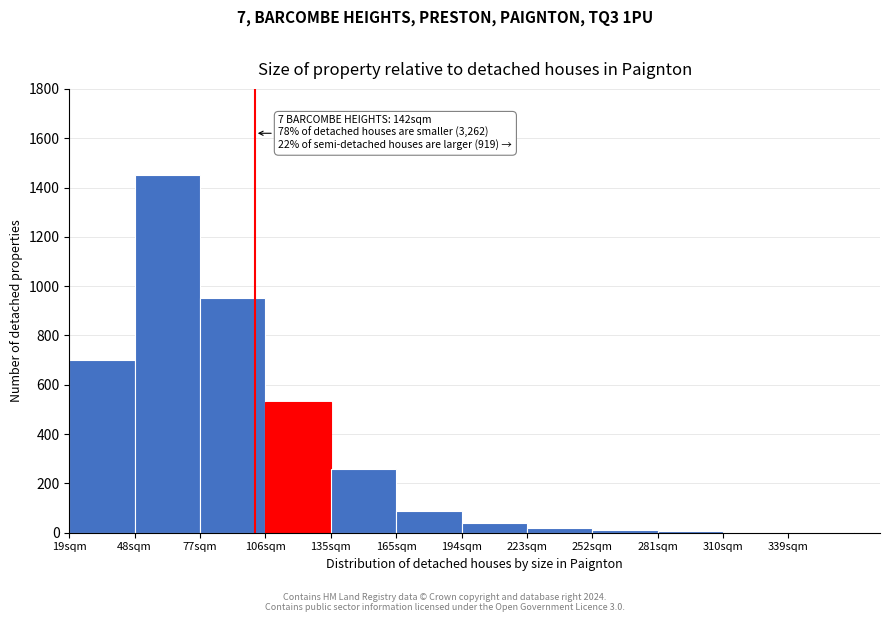

What is the greatest value displayed?

1450